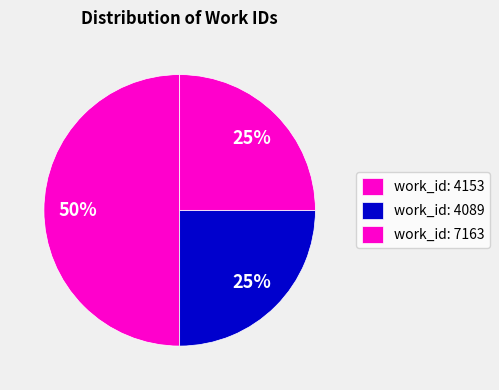

Count the number of slices in the pie.

3